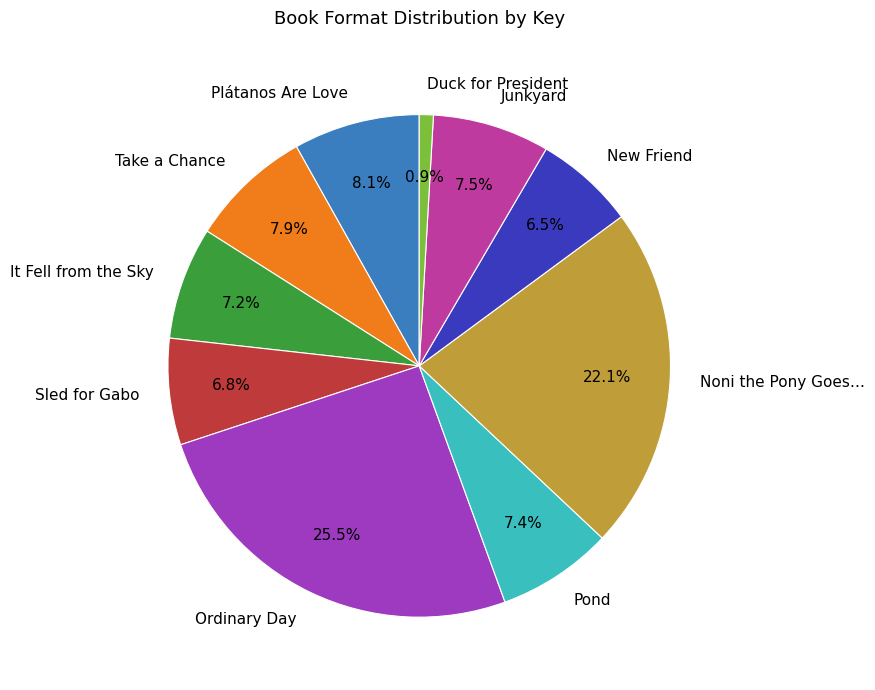

Count the number of slices in the pie.

10